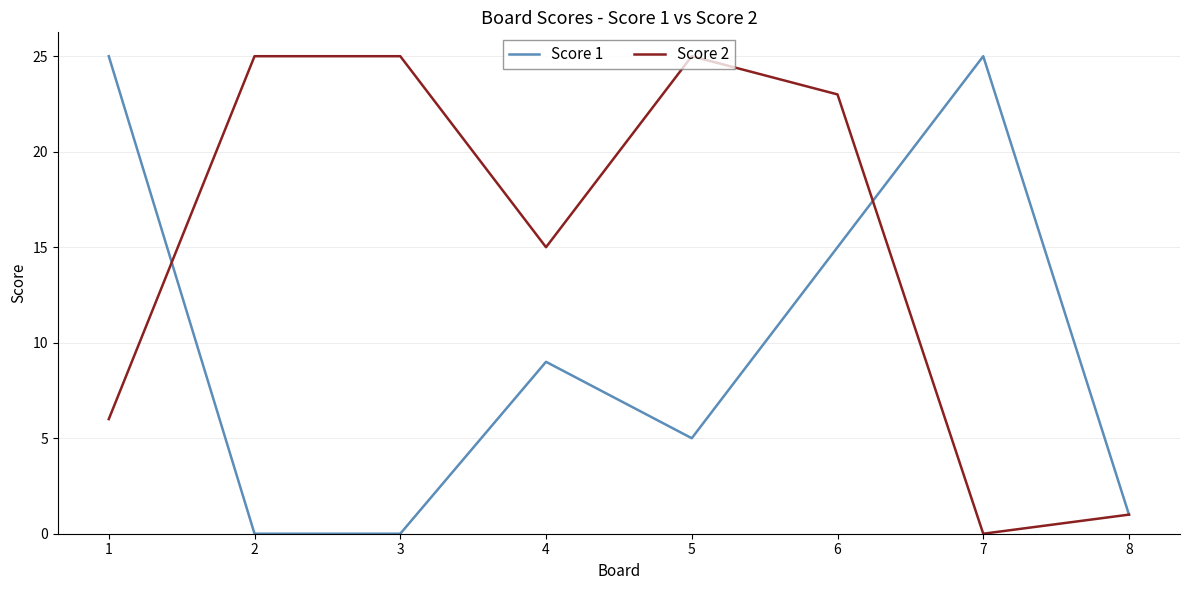

True or false: Score 2 has a value of 25 at 3.

True